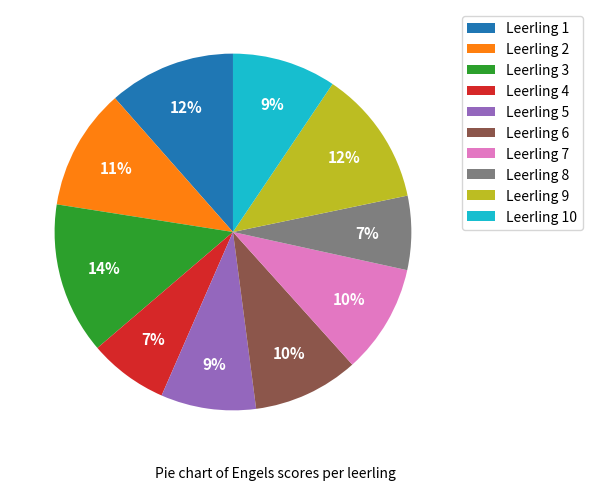

To the nearest percent, what is the average slice percentage?

10%